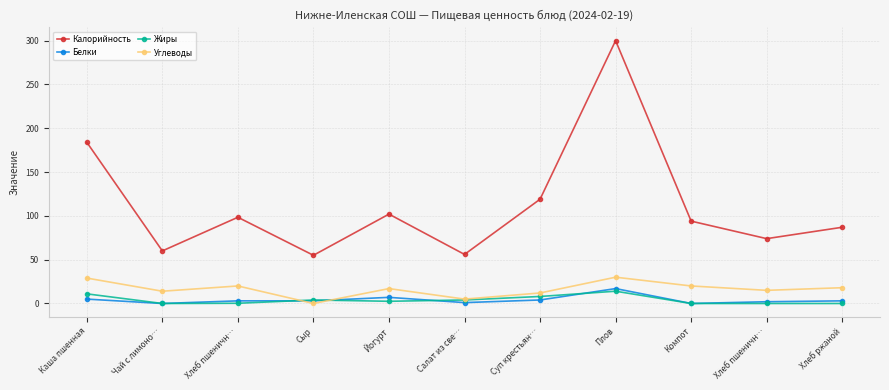

At which label is Белки closest to 8?

Йогурт